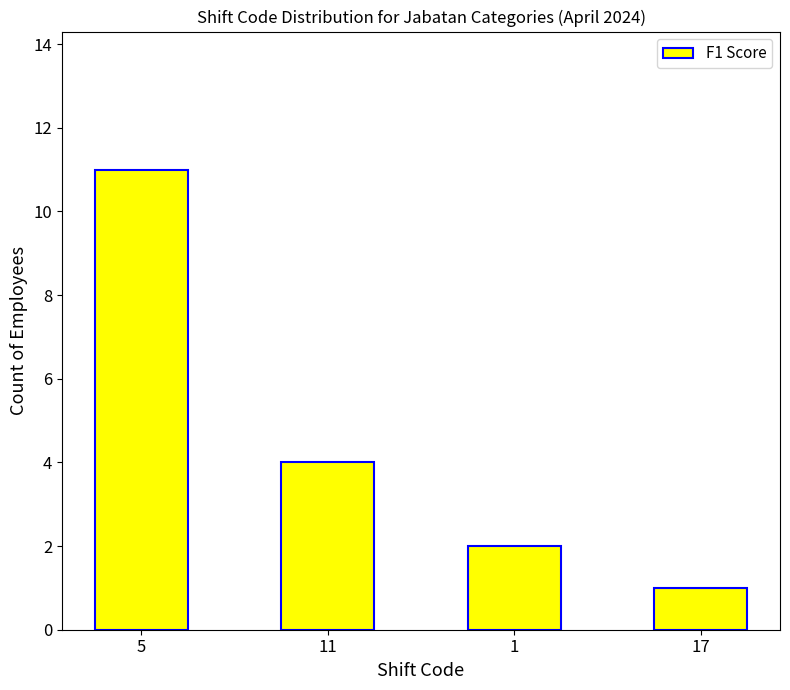

Is it true that the value at 11 is 2?

False